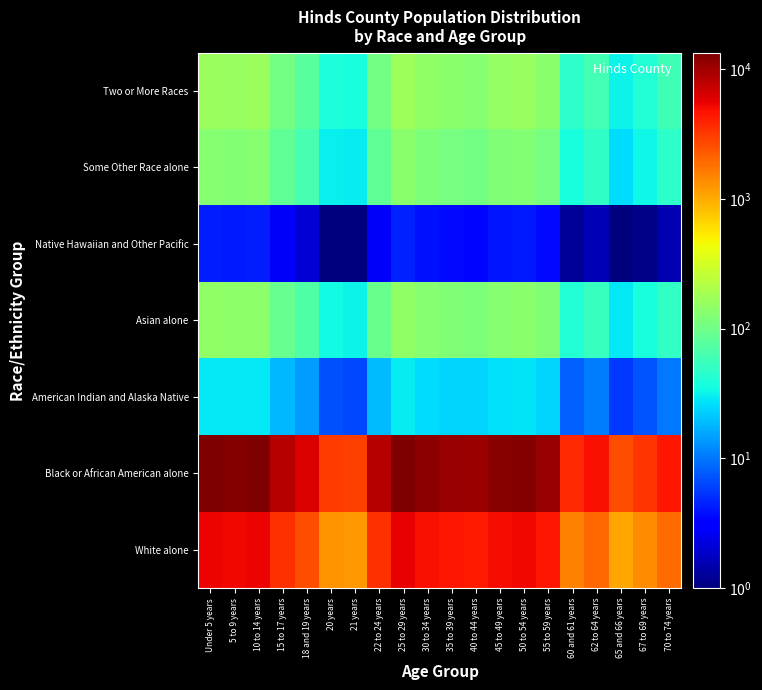

List the series in order of their peak value, highest first.

Black or African American alone, White alone, Two or More Races, Asian alone, Some Other Race alone, American Indian and Alaska Native, Native Hawaiian and Other Pacific